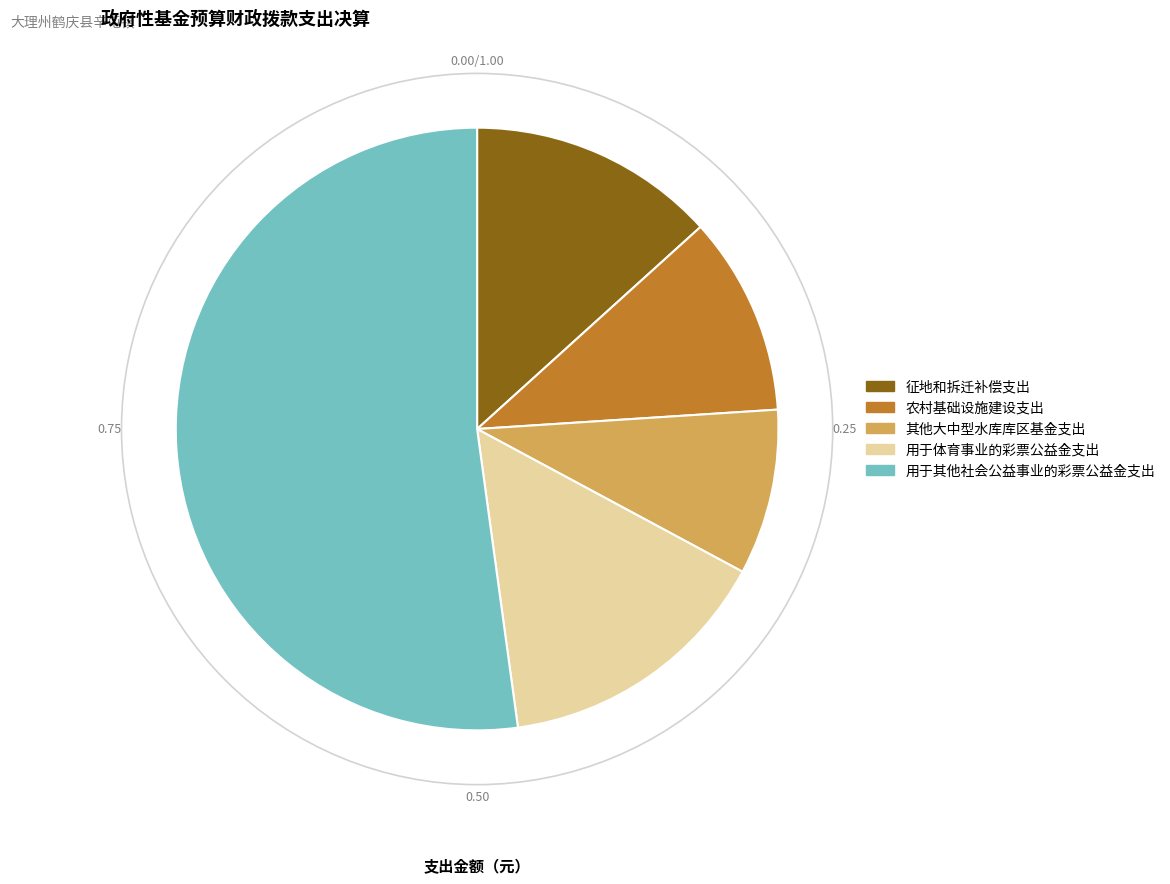

Is there any slice that represents more than half of the pie?

Yes